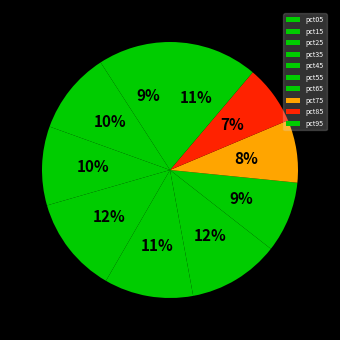

Is it true that pct35 is 23% of the pie?

False